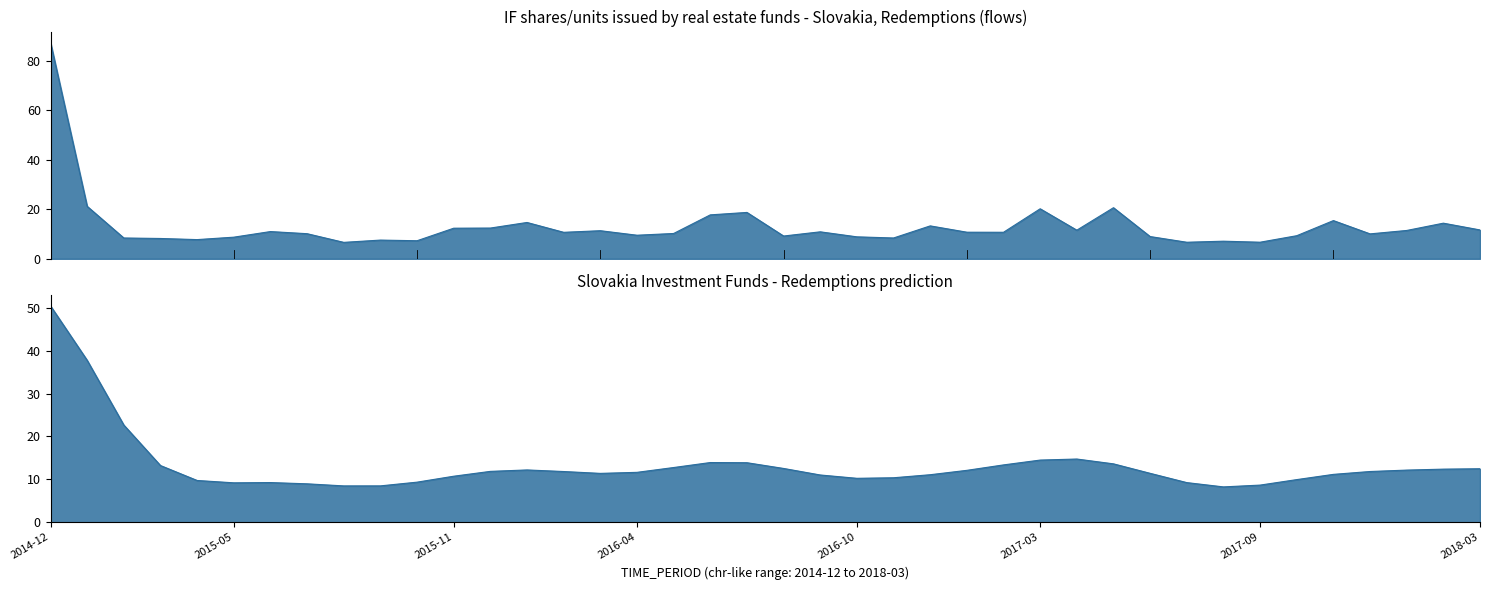

Where is the first local maximum?

2015-06